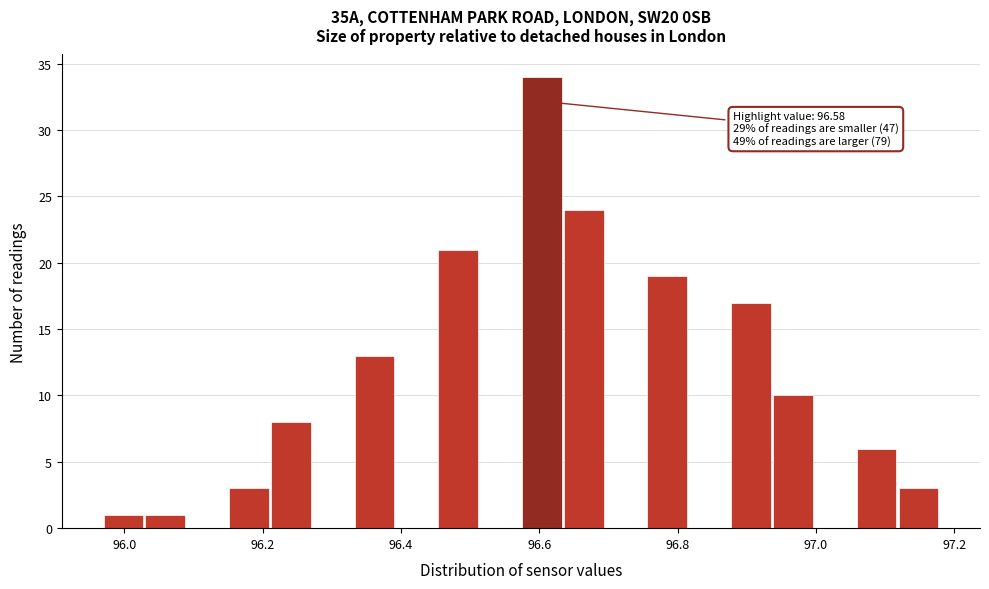

Read against the x-axis, roughly where is the centre of the tallest bar?

96.60